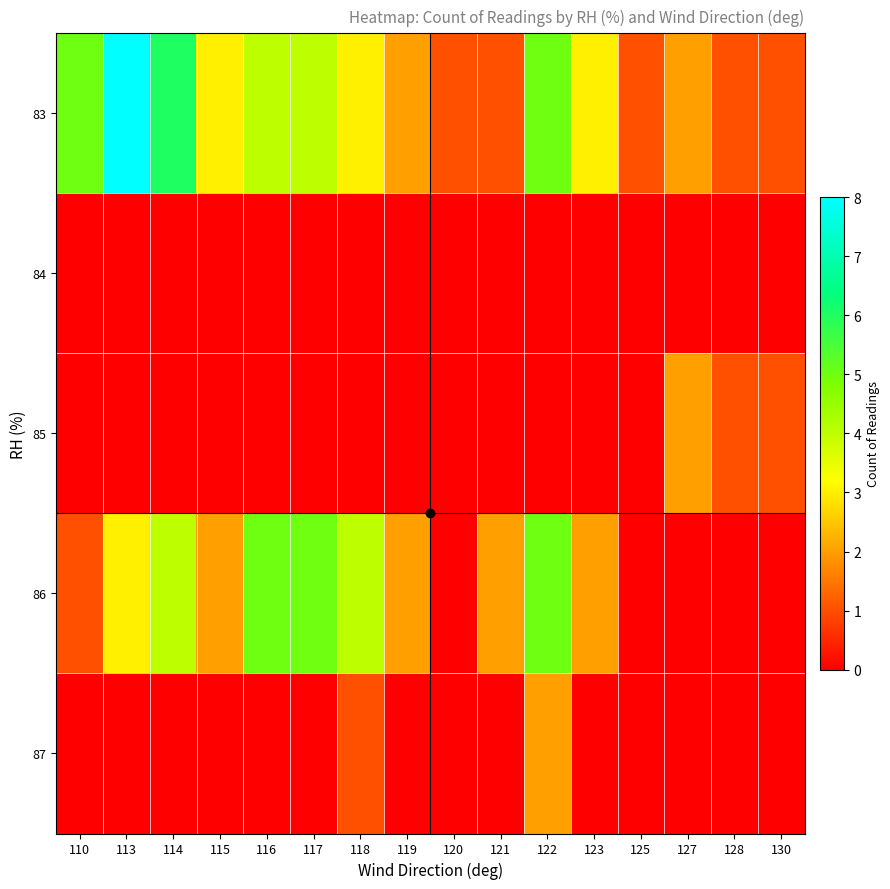

What is the spread (max minus min) of values at 114?

6